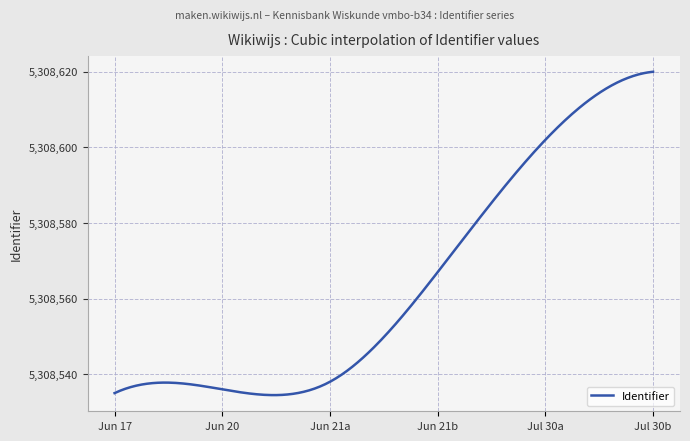

What is the greatest value displayed?

5308620.0